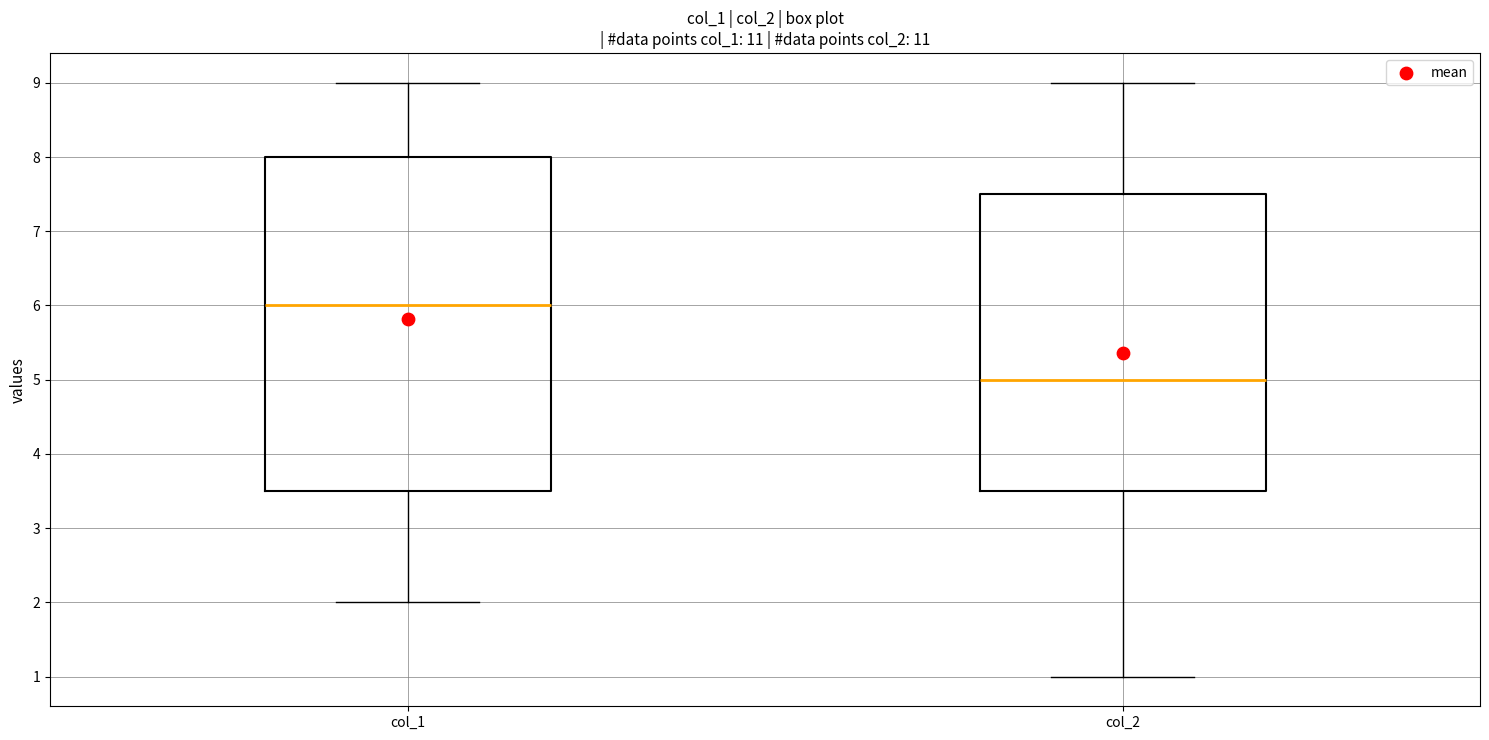

Reading left to right, transcribe this box plot: for each box, give where its median line is, the range the box spans, and where its two whiskers end, as read against the y-axis. The values are not printed on the chart, so give them approximately, as read against the axis.

col_1: median 6.0, box 3.5 to 8.0, whiskers 2.0 to 9.0
col_2: median 5.0, box 3.5 to 7.5, whiskers 1.0 to 9.0